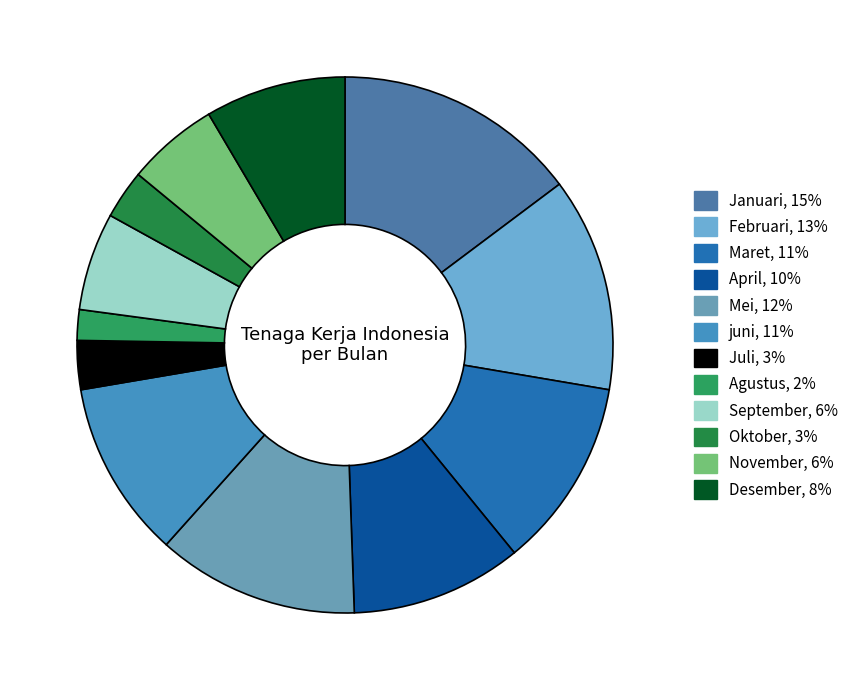

To the nearest percent, what is the difference between the largest and smallest slice percentages?

13%